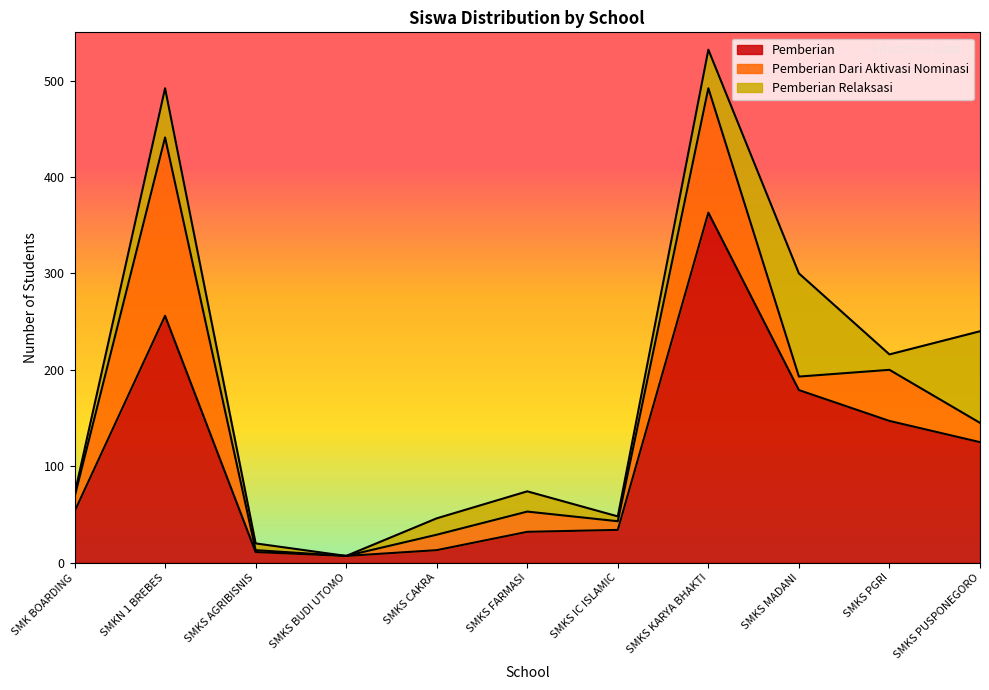

What is the label of the 1st point from the right?

SMKS PUSPONEGORO